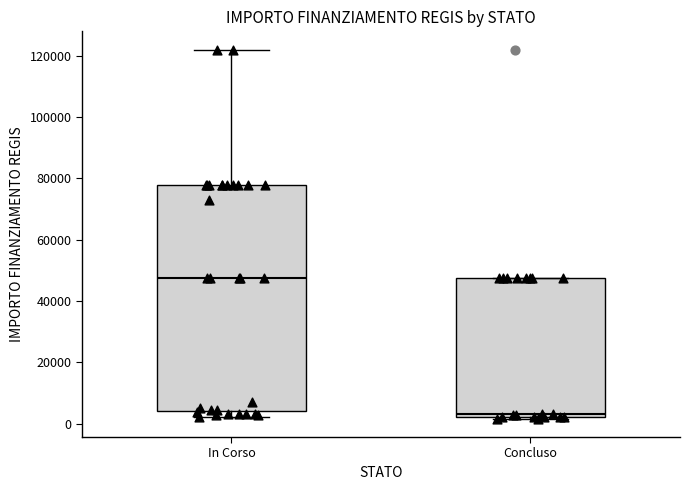

Which box's median line is the lowest?

Concluso